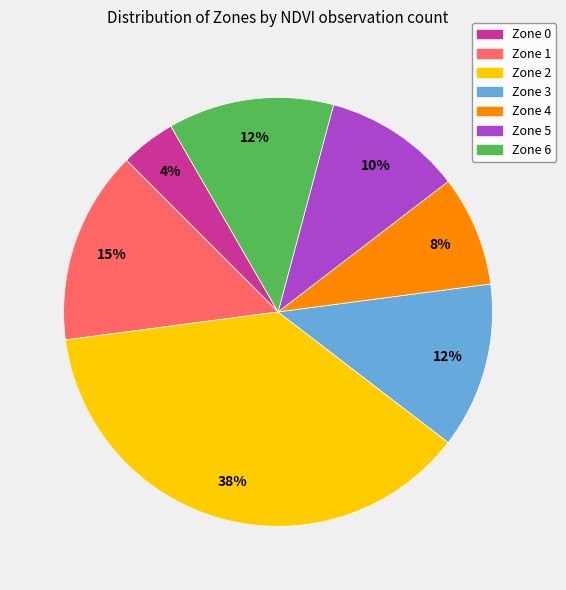

Is there any slice that represents more than half of the pie?

No